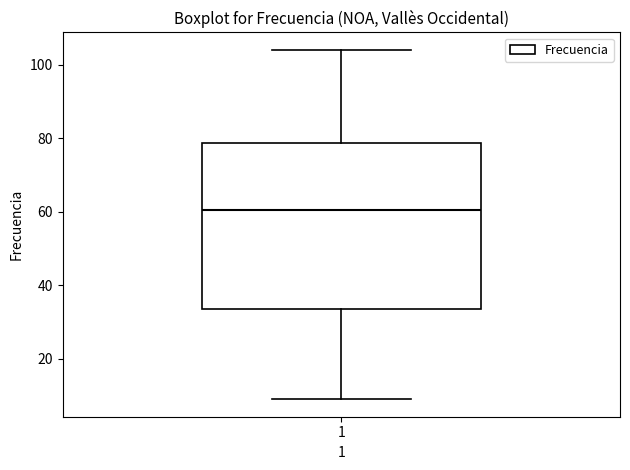

Transcribe this box plot: give where the median line is, the range the box spans, and where the two whiskers end, as read against the y-axis. The values are not printed on the chart, so give them approximately, as read against the axis.

median 60, box 34 to 78, whiskers 10 to 104